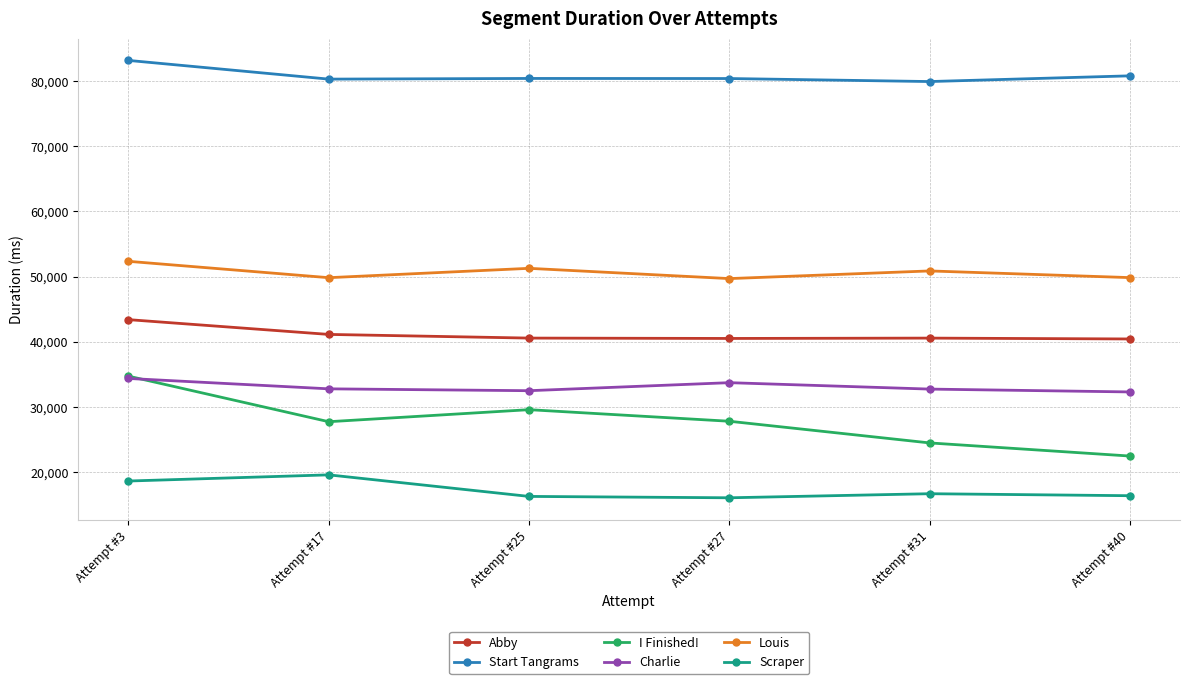

What is the sum of the Scraper values at Attempt #27 and Attempt #40?

32399